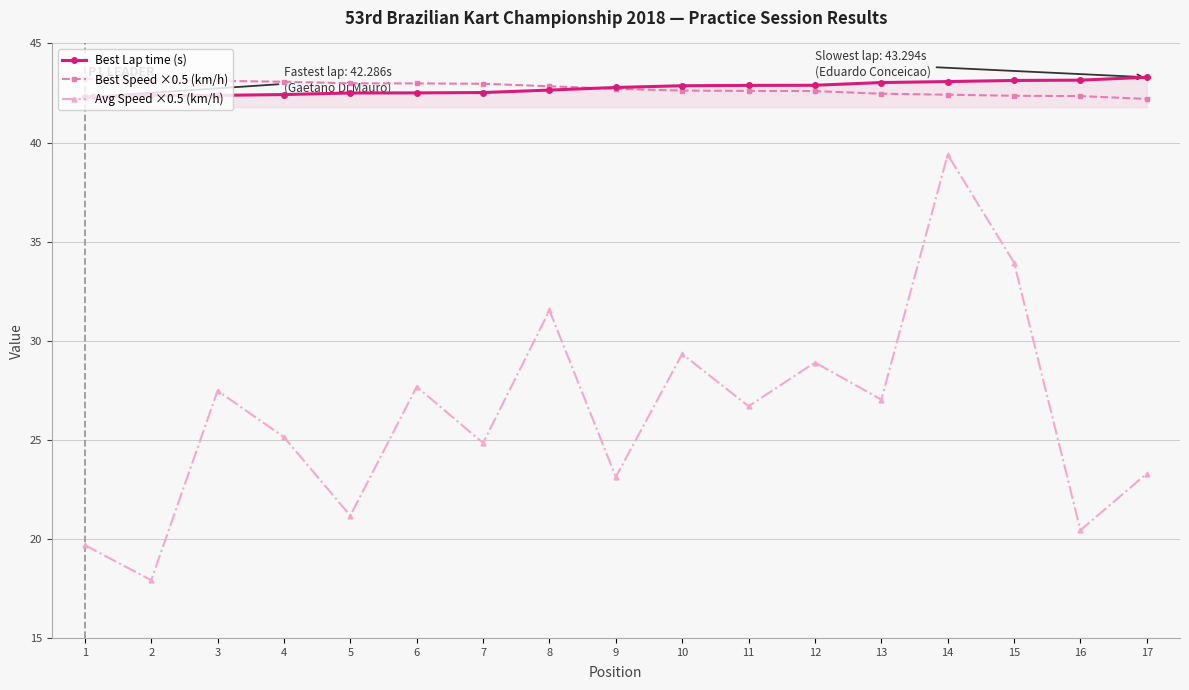

What is the minimum value shown in the chart?

17.9